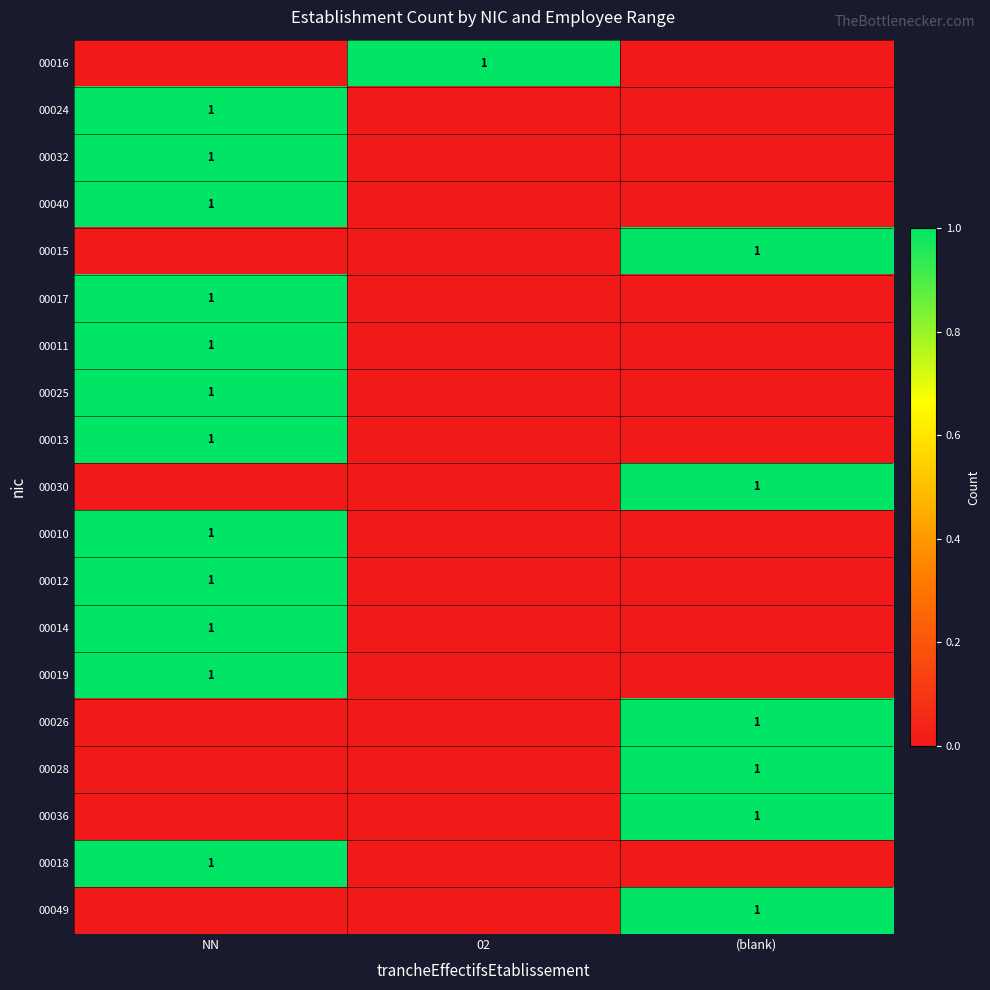

Between NN and (blank), which is larger?

NN